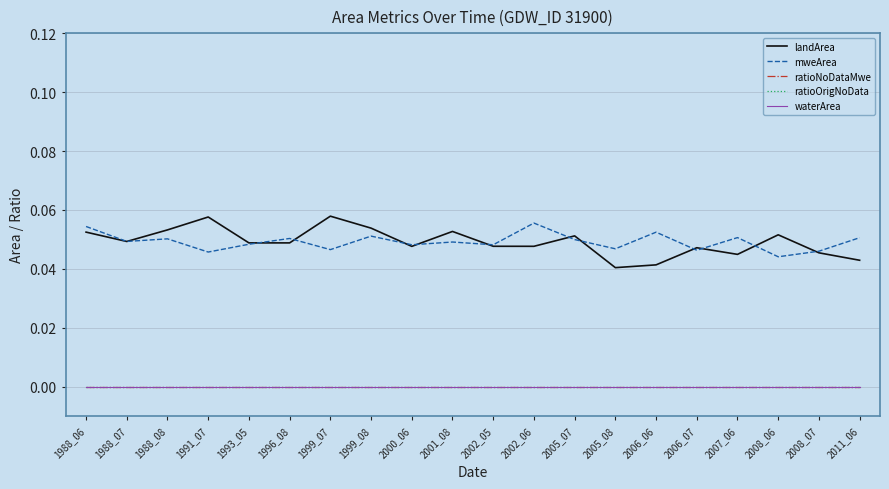

Does the chart display data point markers on the line(s)?

No